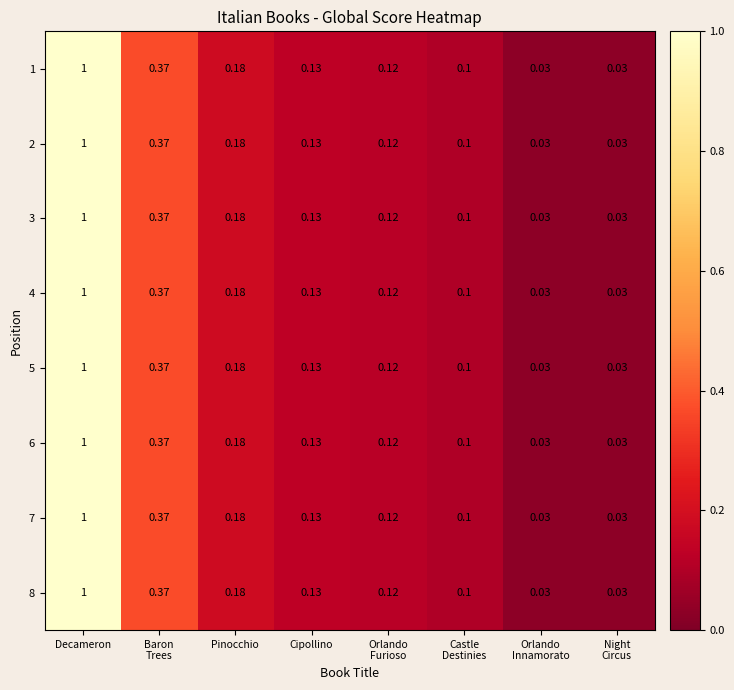

At which label does 4 reach its peak?

Decameron